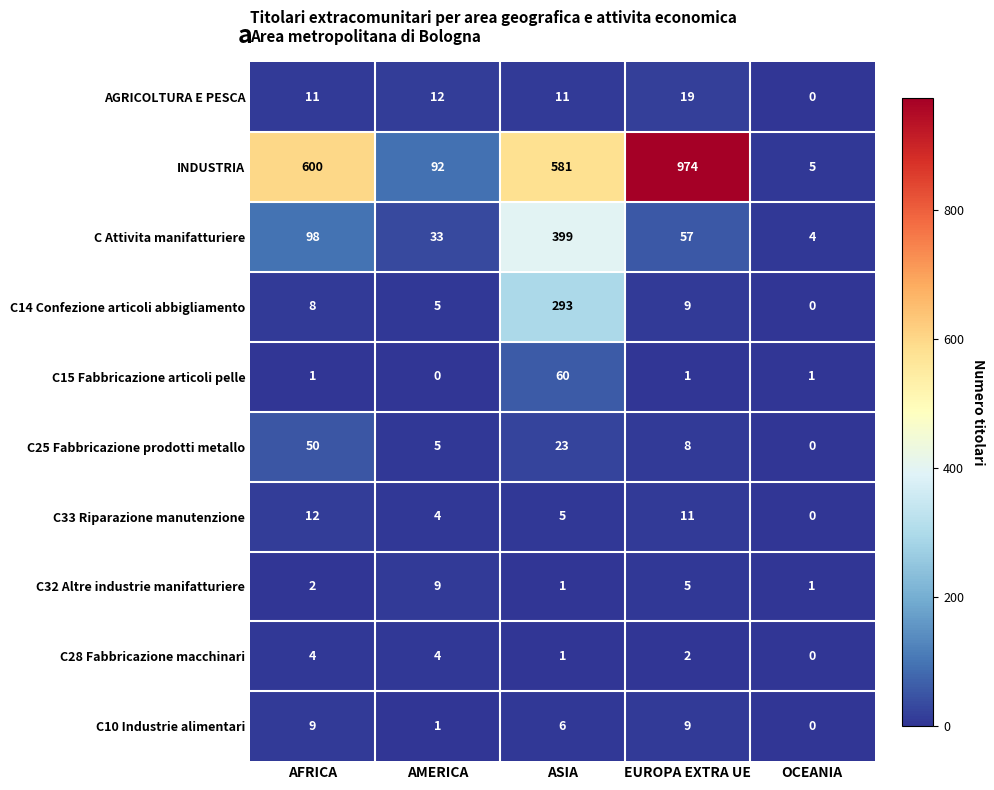

The C14 Confezione articoli abbigliamento series shows 2 at AMERICA. True or false?

False